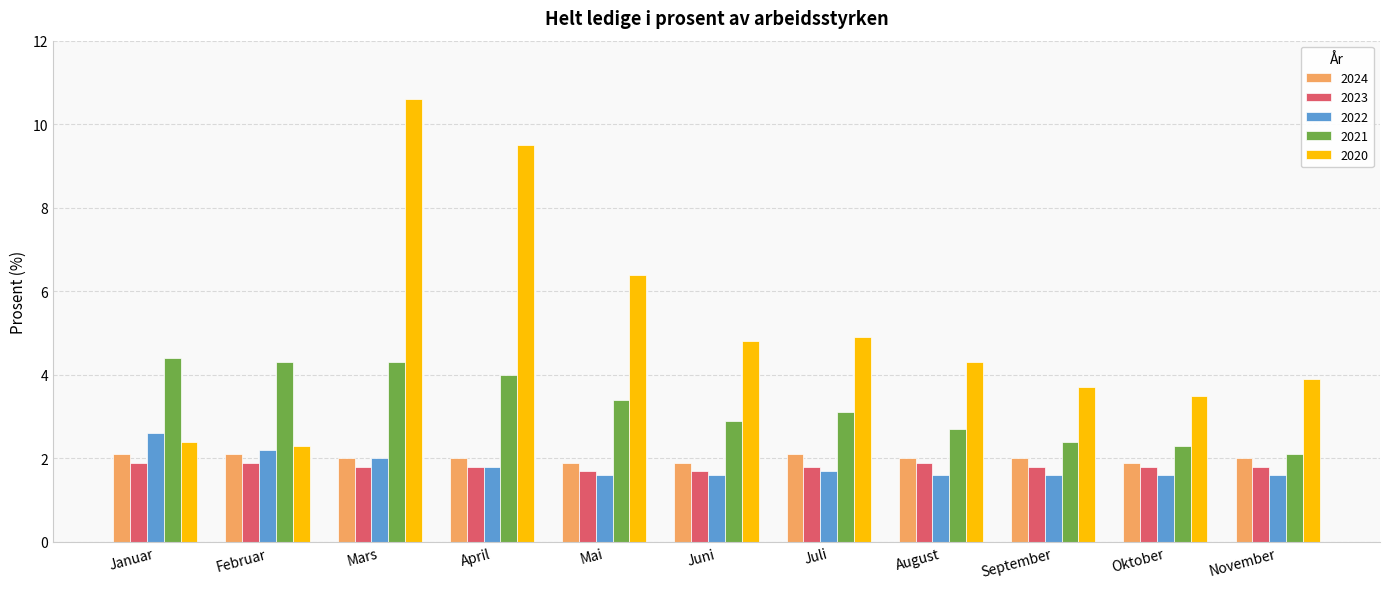

The 2024 series shows 1.9 at Juni. True or false?

True